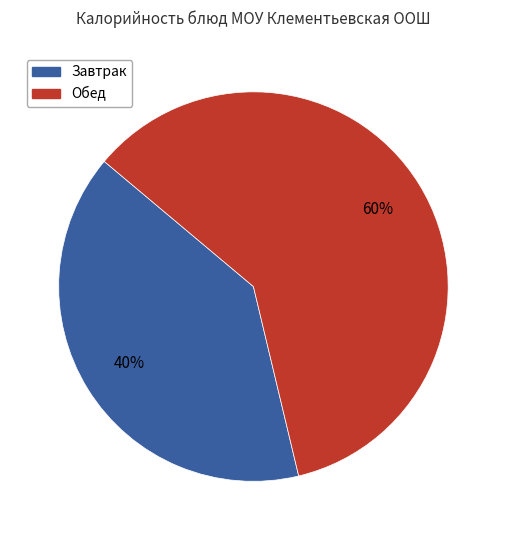

Is there a majority slice in this chart?

Yes